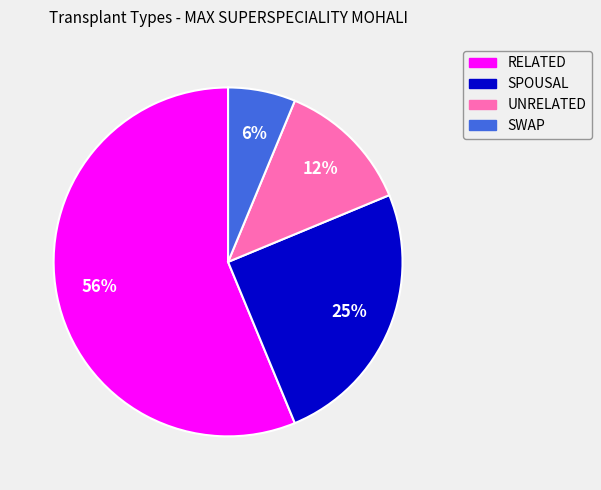

What percentage is the SWAP slice, to the nearest percent?

6%